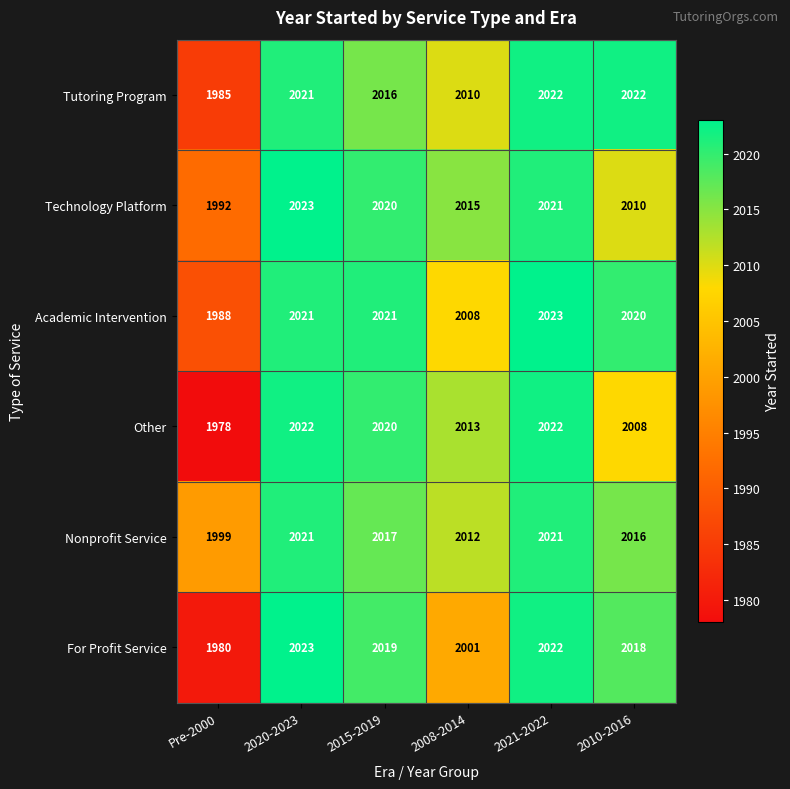

How many data points in Academic Intervention are less than 2021?

3